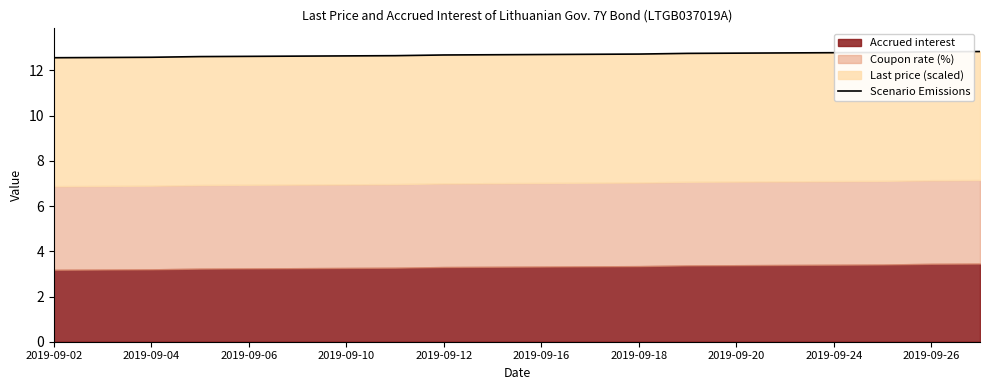

Is it true that the value at 2019-09-16 is 12.6?

True